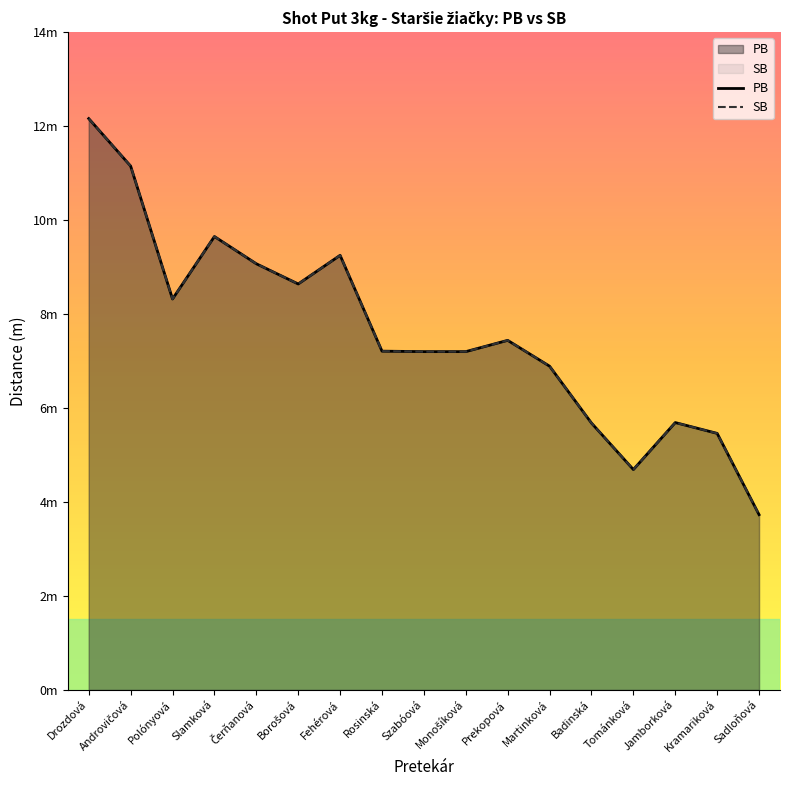

What is the difference between the maximum and minimum values in the SB series?

8.4